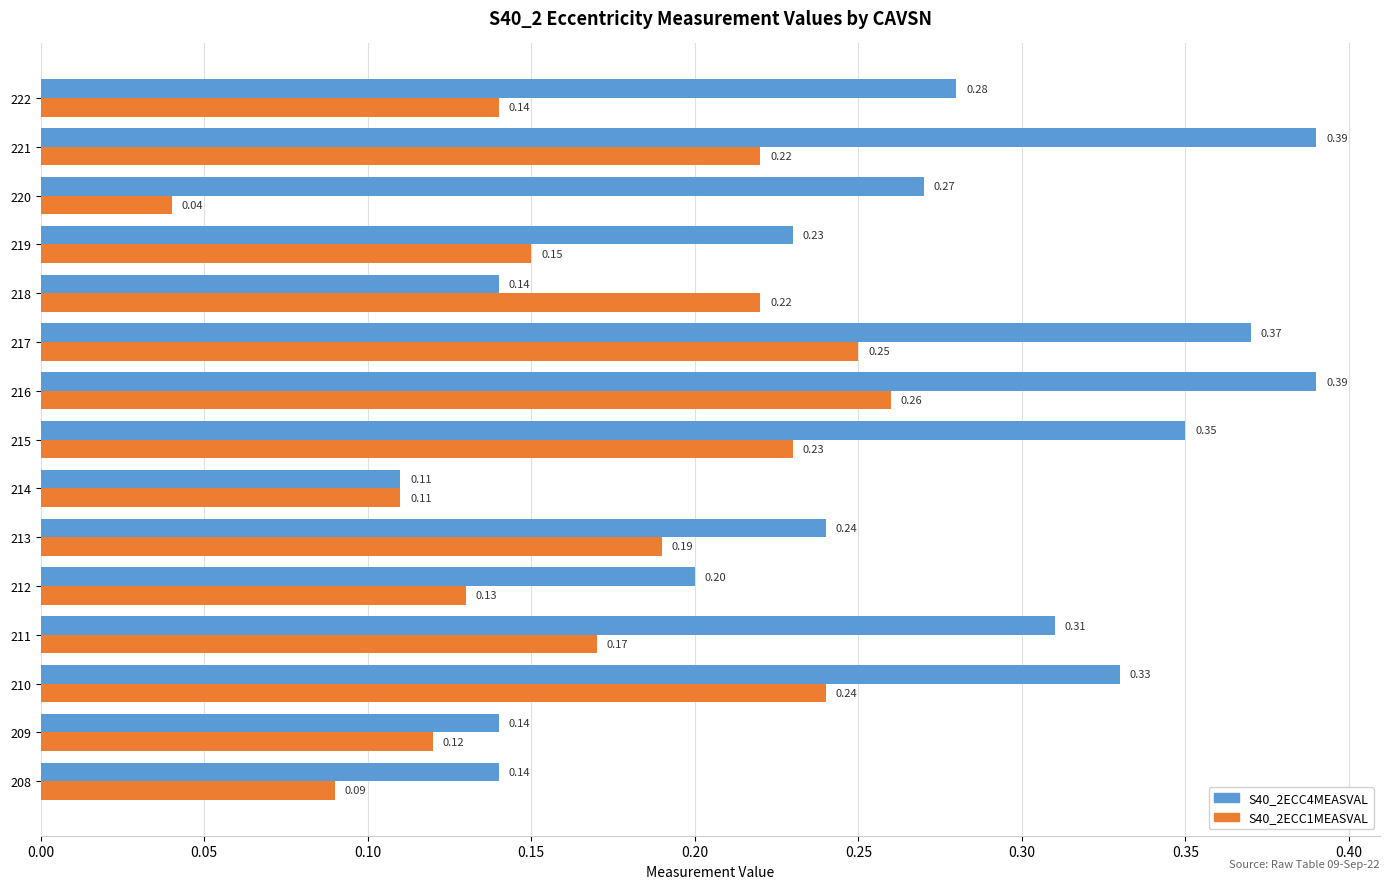

Rank the series by their average value, from highest to lowest.

S40_2ECC4MEASVAL, S40_2ECC1MEASVAL